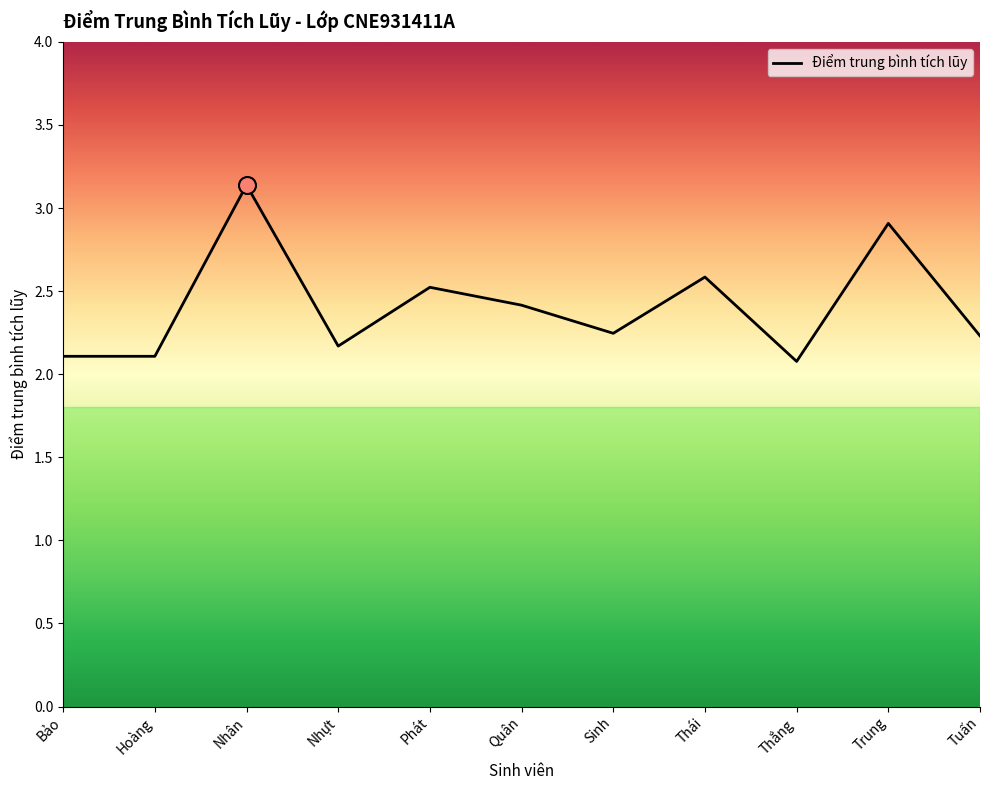

What is the ratio of the value at Nhựt to the value at Trung?

0.7